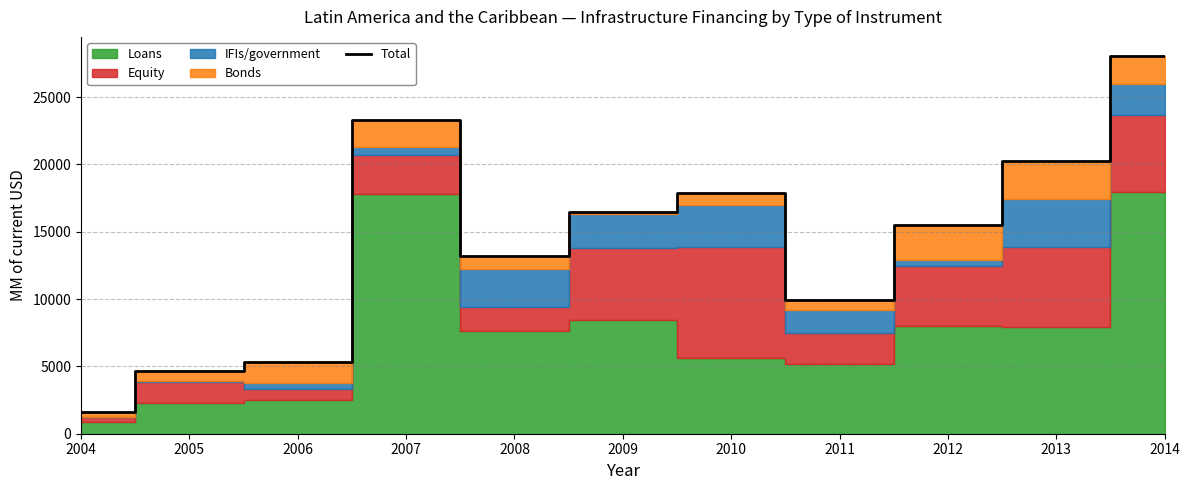

Reading left to right, list all the values displayed in this chart.

1627.5	4649.0	5363.1	23268.5	13208.7	16463.0	17917.3	9950.9	15473.9	20256.9	28074.8